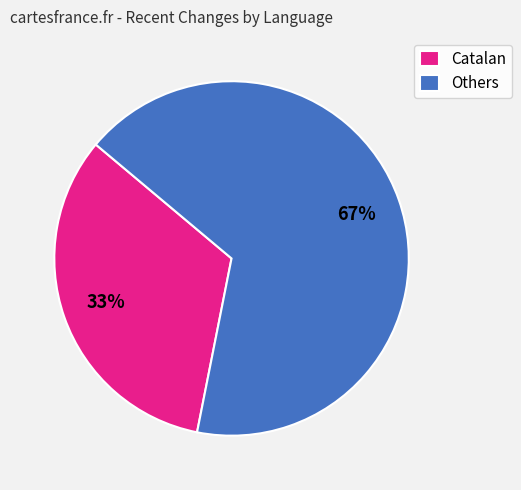

Count the number of slices in the pie.

2